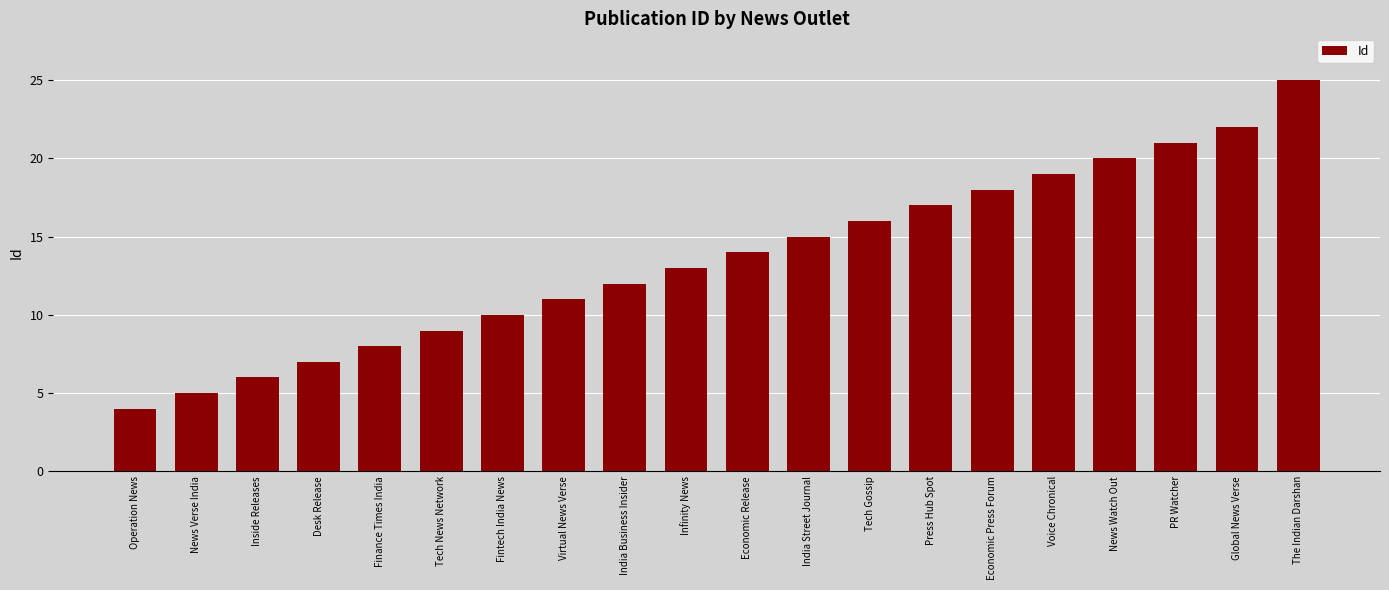

Which label corresponds to the smallest value in the chart?

Operation News